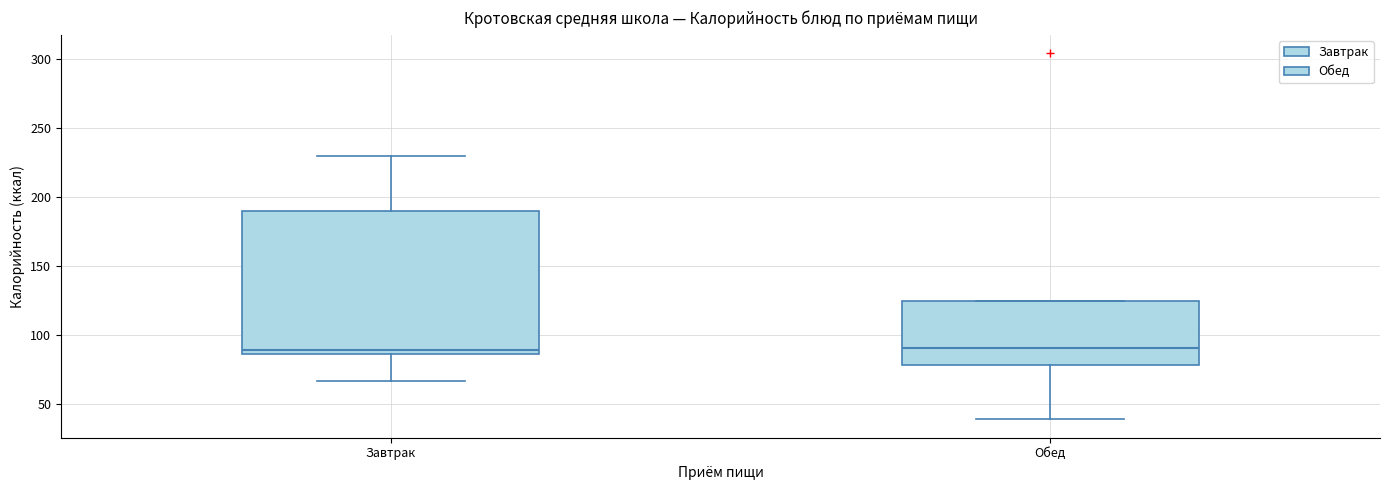

Where does the upper whisker of the box for Завтрак end on the y-axis? The values are not printed on the chart, so give them approximately, as read against the axis.

230